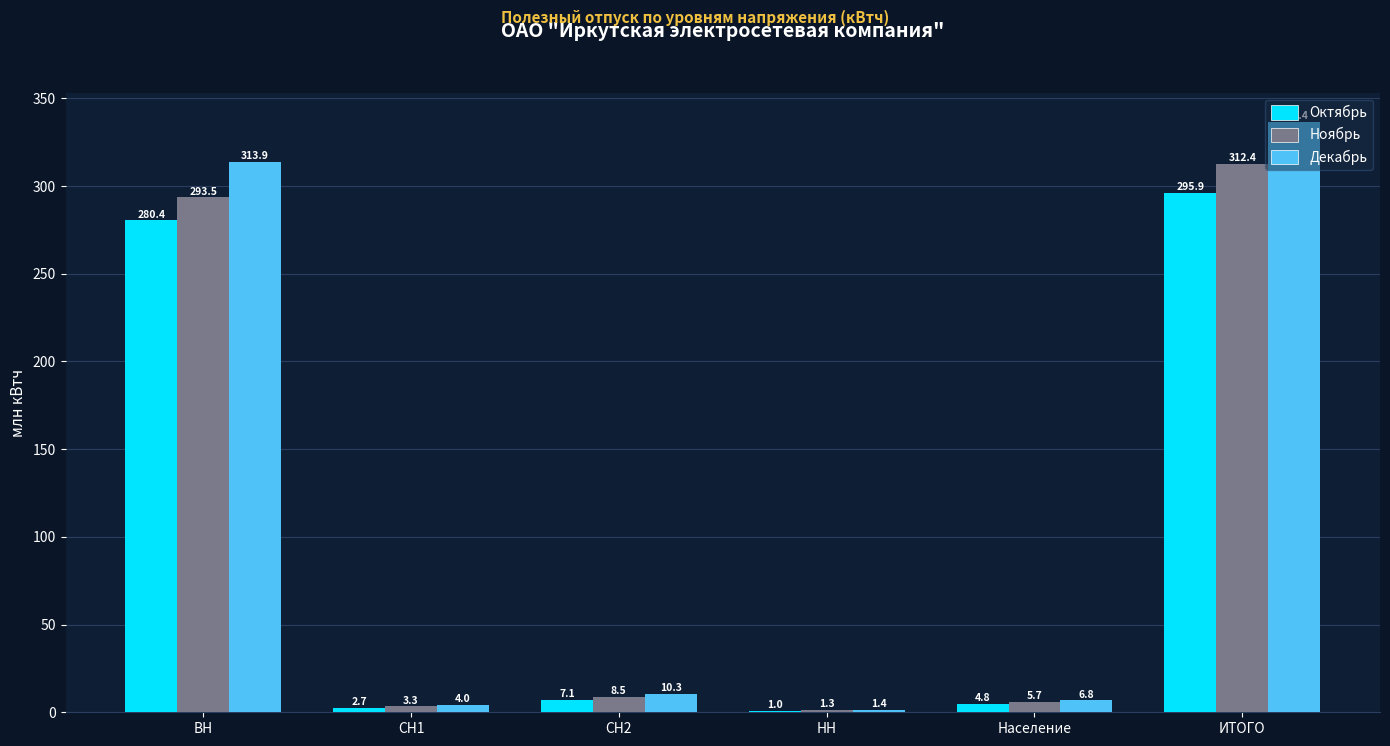

Reading left to right, extract all data points from this chart.

Октябрь: 280.4	2.7	7.1	1.0	4.8	295.9
Ноябрь: 293.5	3.3	8.5	1.3	5.7	312.4
Декабрь: 313.9	4.0	10.3	1.4	6.8	336.4